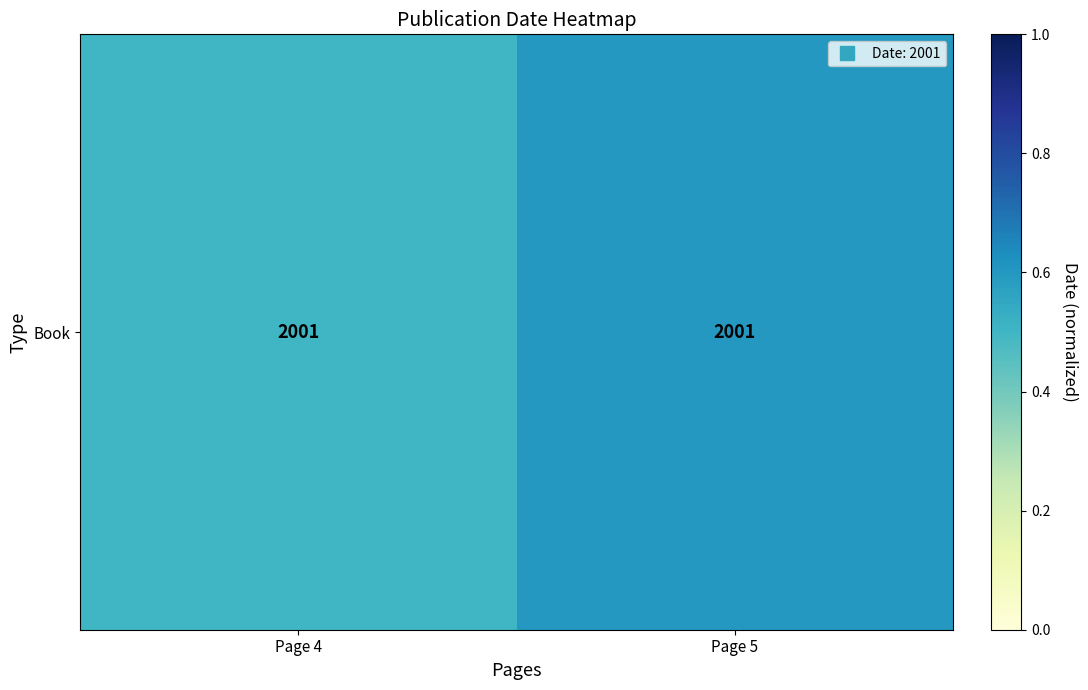

Reading left to right, what are all the values shown in this chart?

Page 4=0.5	Page 5=0.6